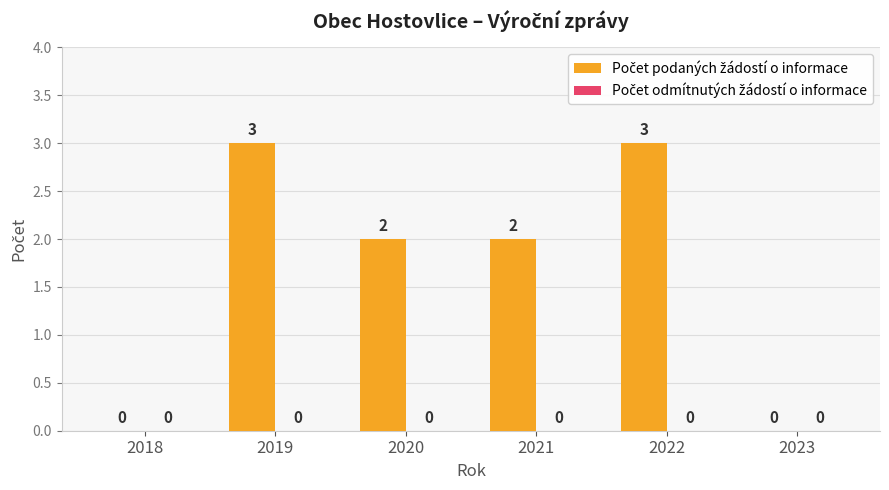

What is the sum of all values?

10